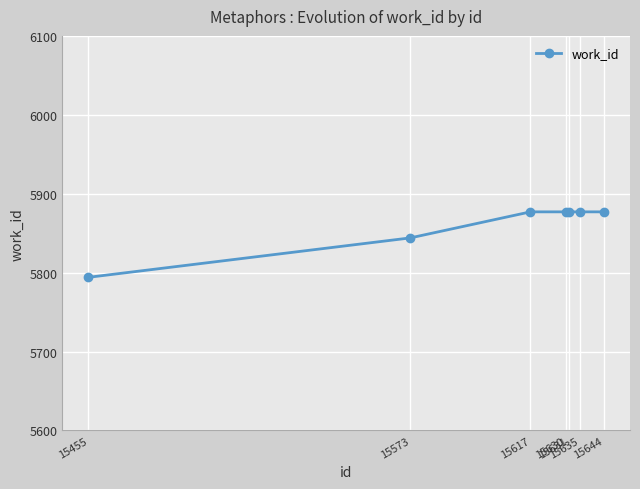

Which has a higher value, 15617 or 15573?

15617